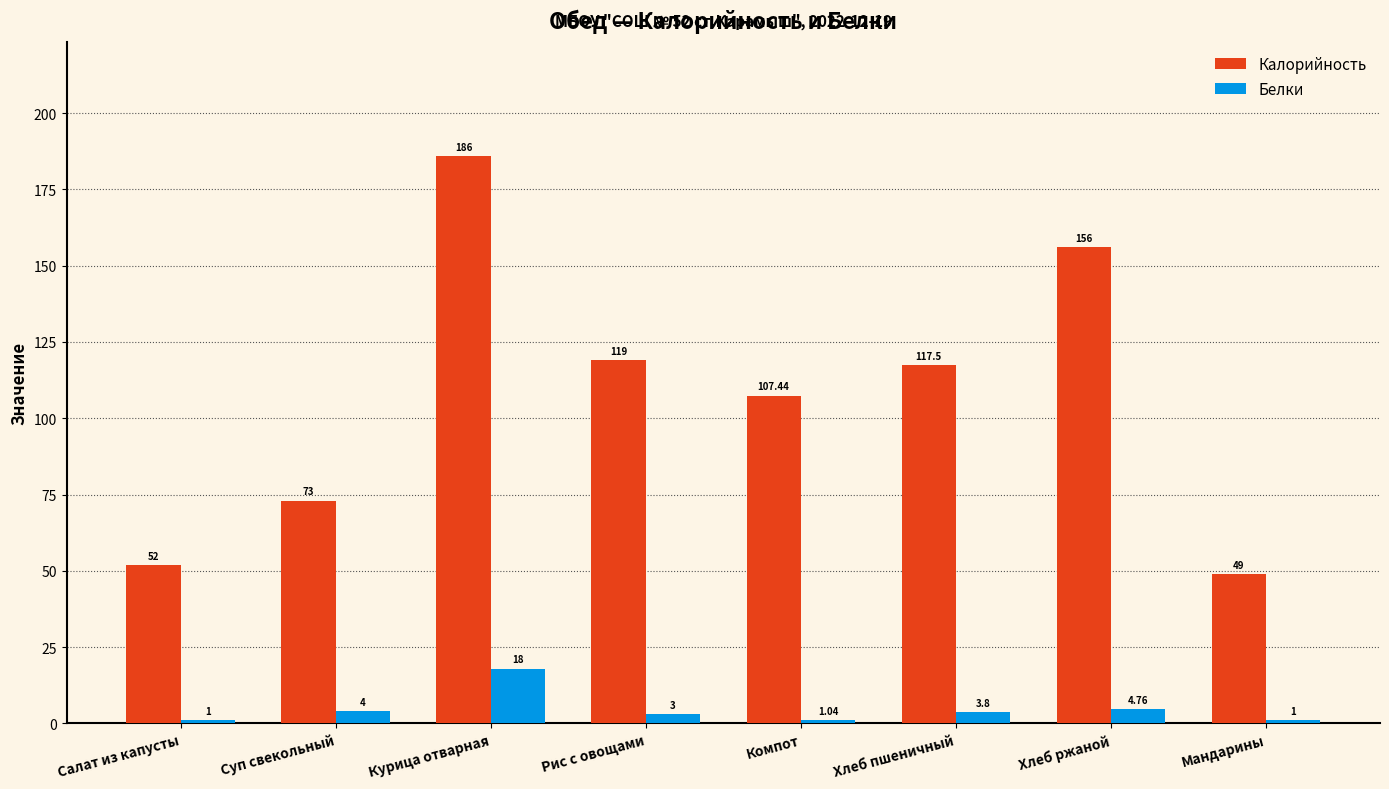

What is the label of the 6th bar from the left?

Хлеб пшеничный